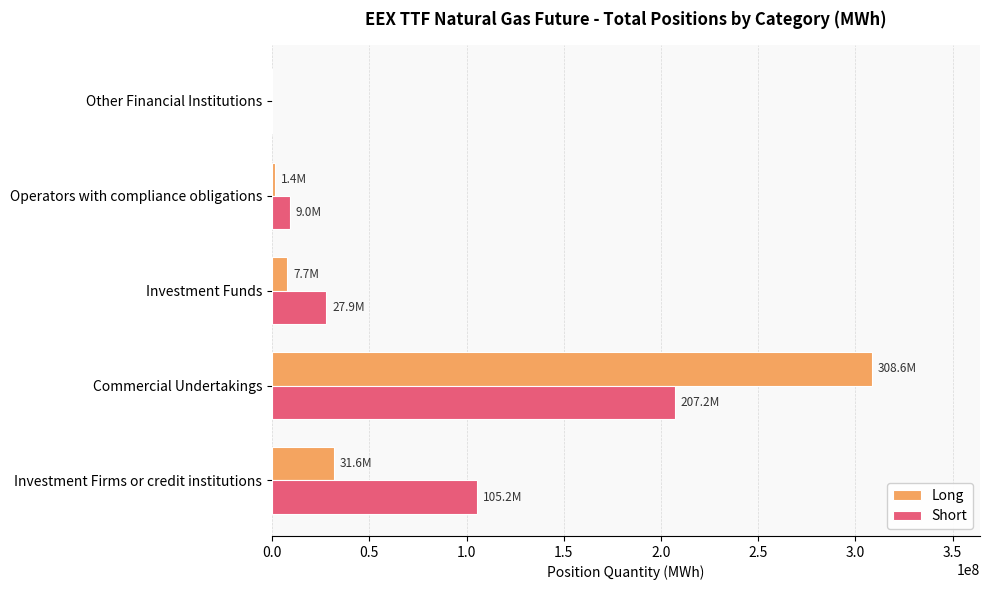

Is the value of Long at Investment Firms or credit institutions greater than the value of Short at Commercial Undertakings?

No